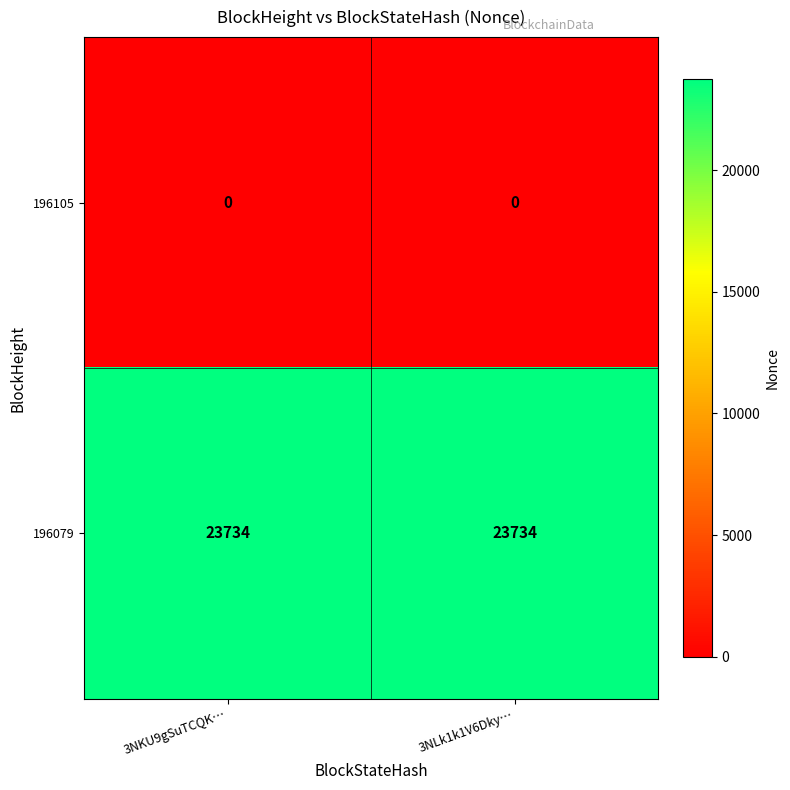

List the series in order of their peak value, lowest first.

196105, 196079